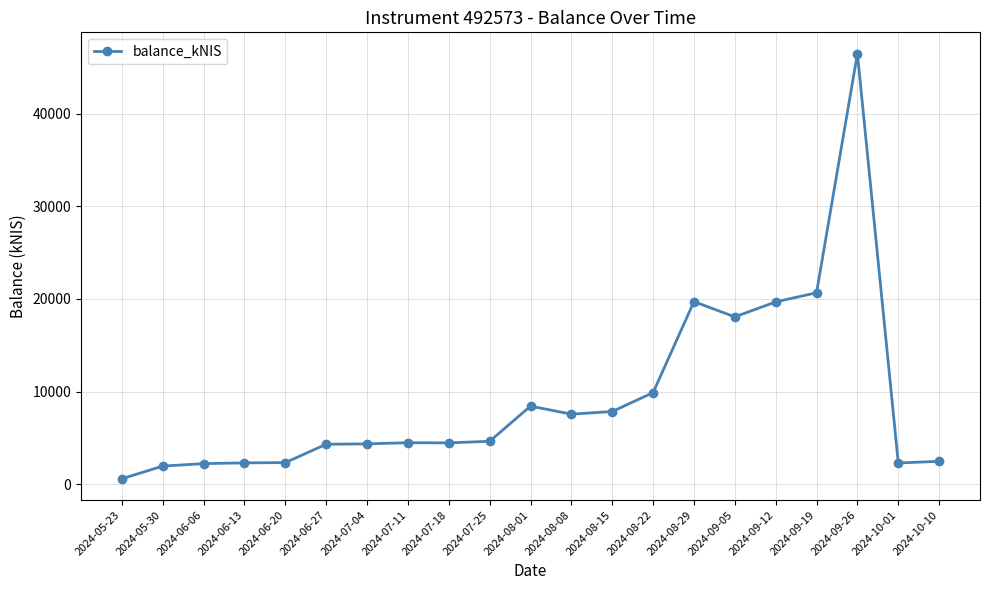

Between 2024-07-11 and 2024-08-15, which is larger?

2024-08-15